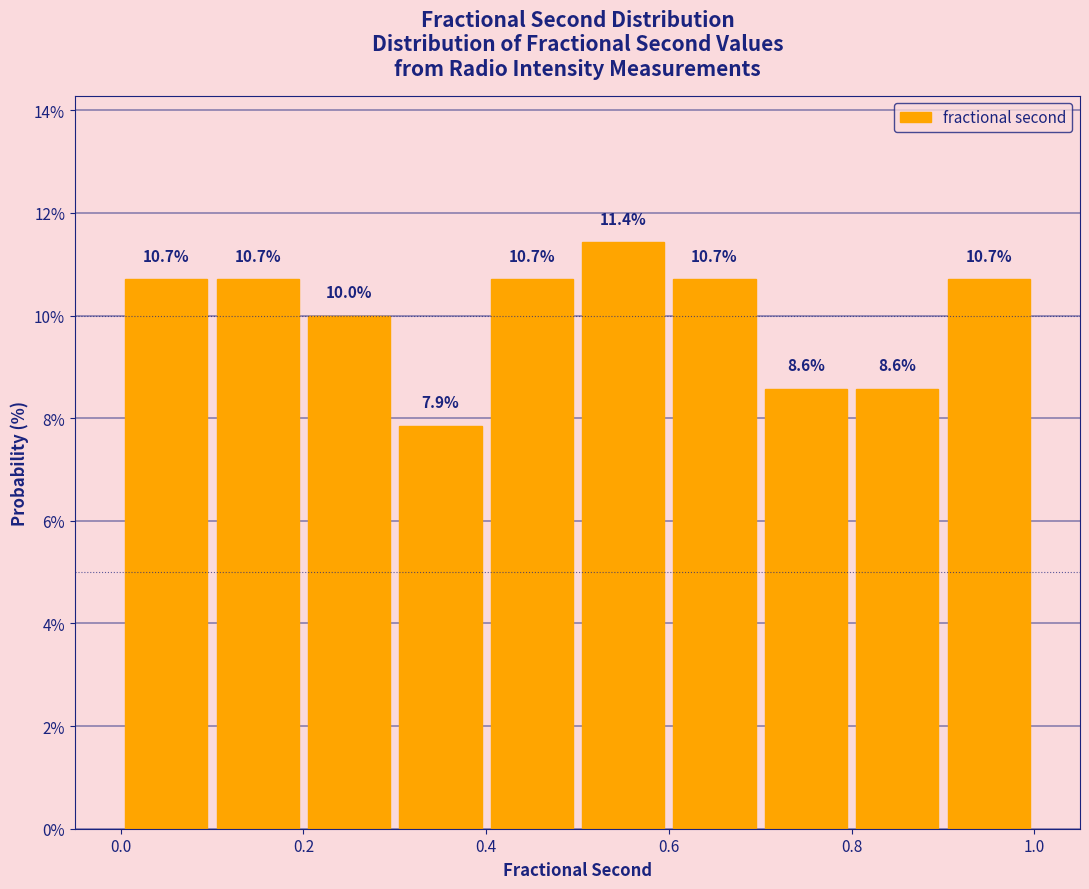

Reading left to right, list every bar in this chart as the range it spans on the x-axis followed by its height.

0.0 to 0.1: 10.7
0.1 to 0.2: 10.7
0.2 to 0.3: 10.0
0.3 to 0.4: 7.9
0.4 to 0.5: 10.7
0.5 to 0.6: 11.4
0.6 to 0.7: 10.7
0.7 to 0.8: 8.6
0.8 to 0.9: 8.6
0.9 to 1.0: 10.7